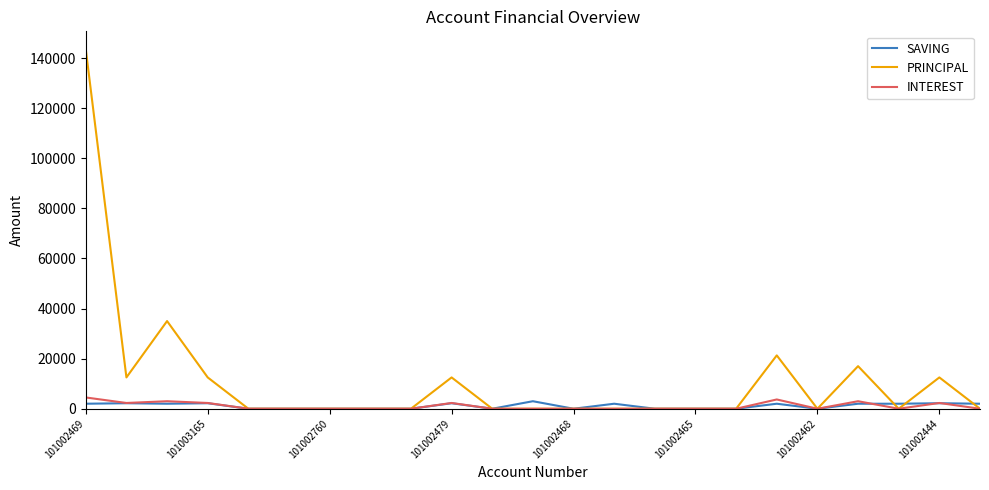

Which series has the largest total across all categories?

PRINCIPAL